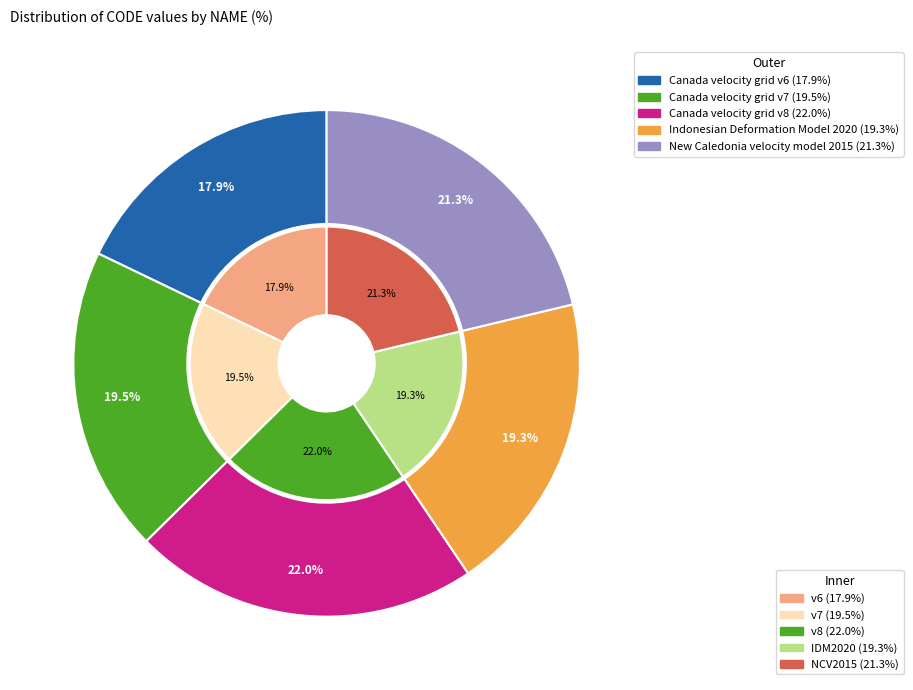

How many segments does this pie chart have?

5